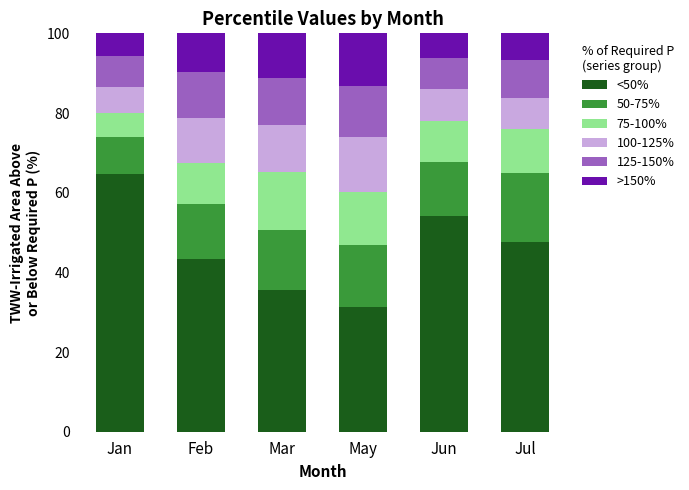

Is it true that <50% equals 17.6 at Feb?

False